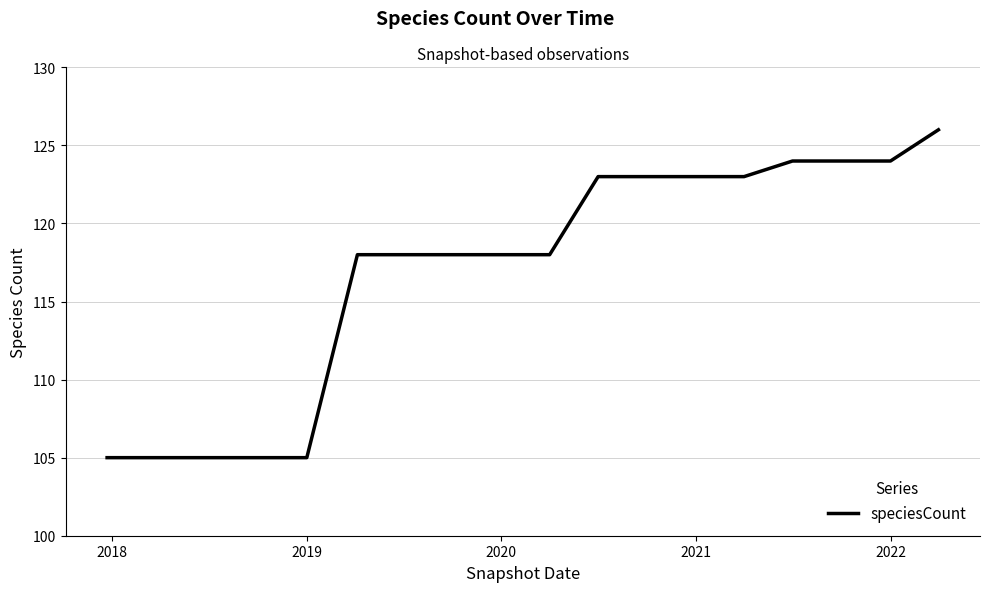

What is the sum of all values?

2105